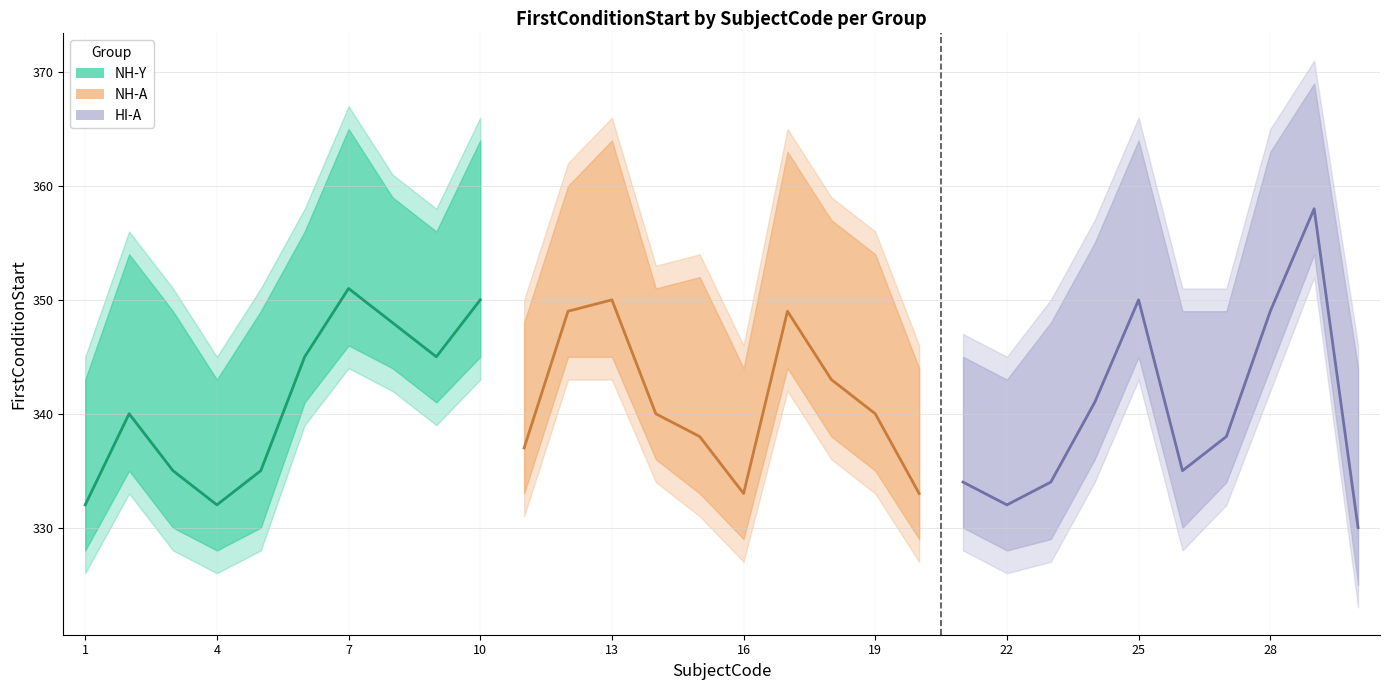

Reading right to left, extract all data points from this chart.

NH-Y (center): 350	345	348	351	345	335	332	335	340	332
NH-A (center): 333	340	343	349	333	338	340	350	349	337
HI-A (center): 330	358	349	338	335	350	341	334	332	334